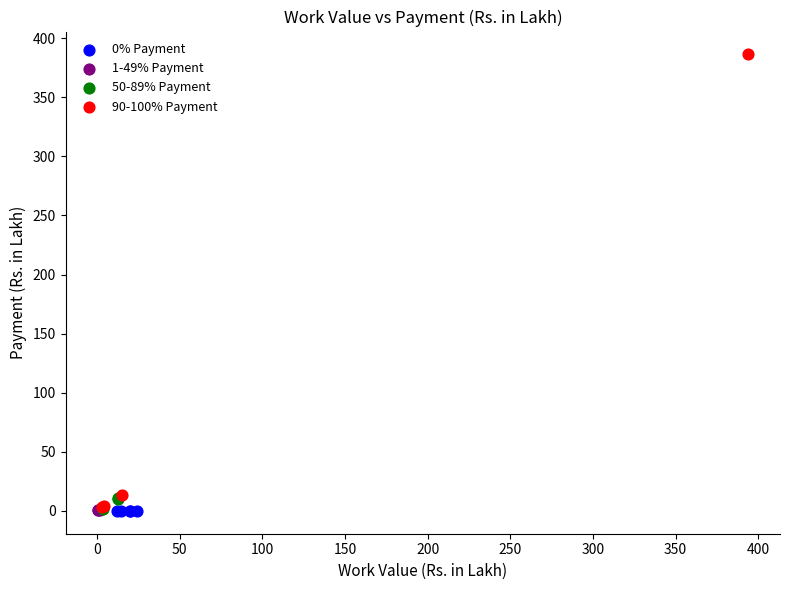

Which series reaches the maximum Y coordinate?

90-100% Payment